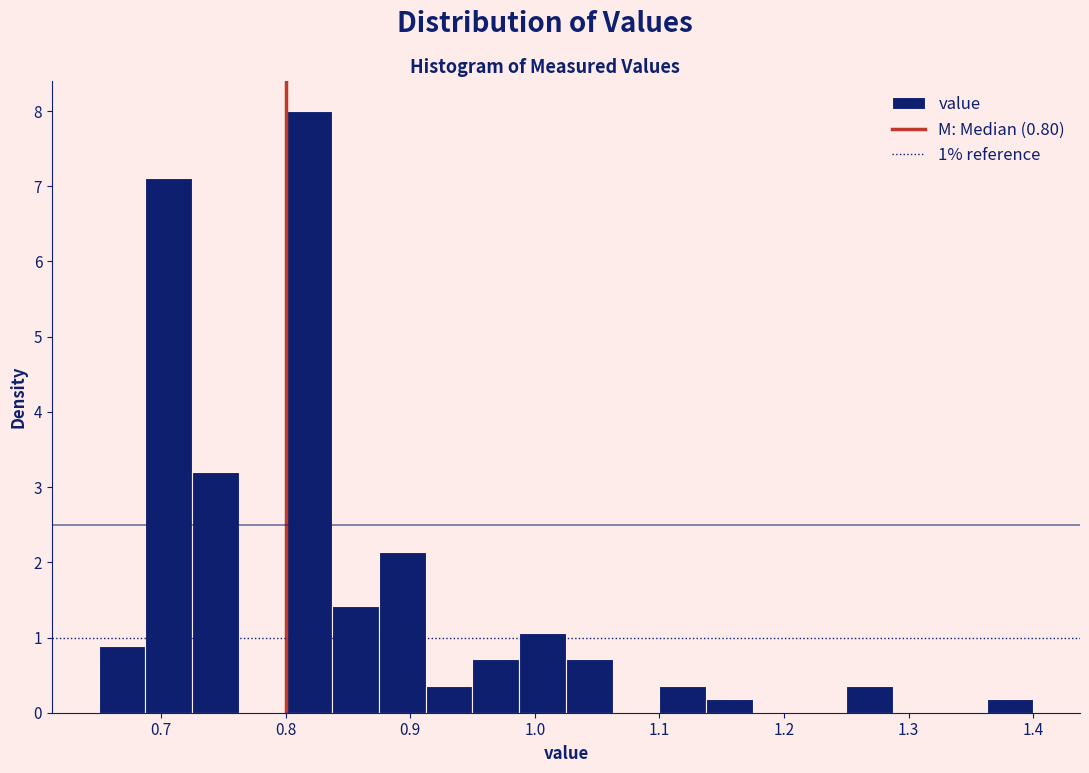

Read against the x-axis, roughly where is the centre of the tallest bar?

0.82